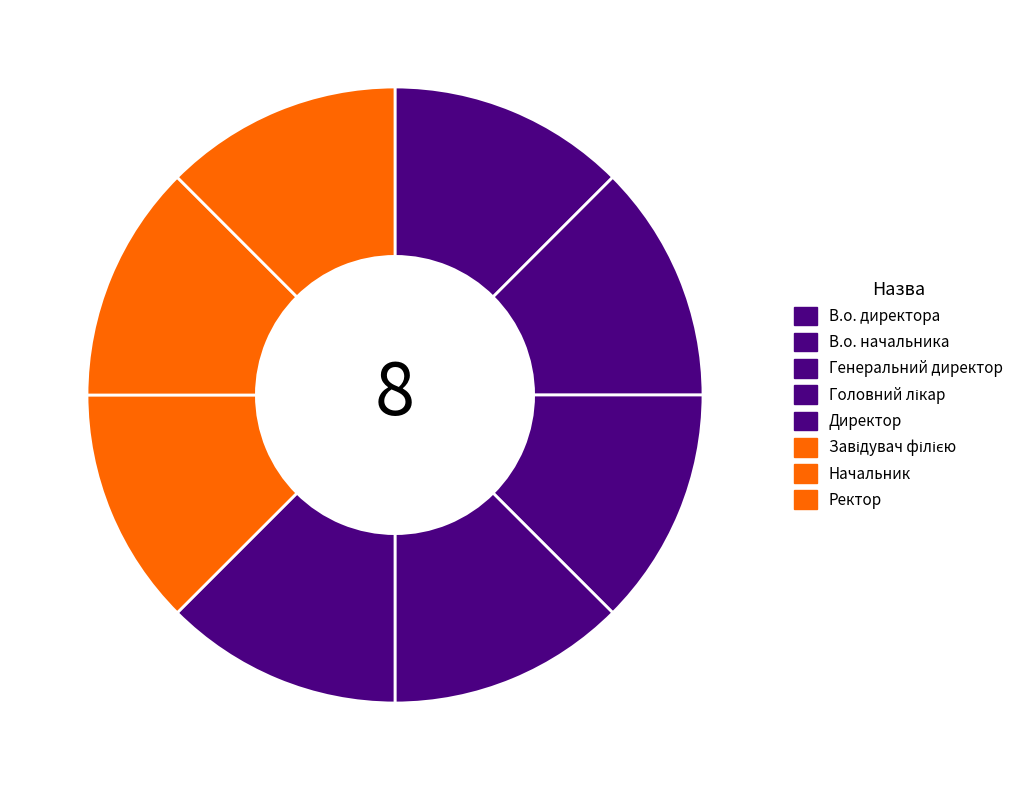

Which has a higher value, Генеральний директор or Головний лікар?

Головний лікар